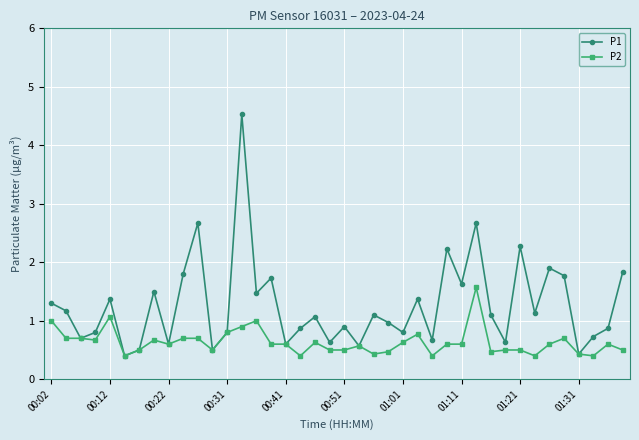

Which series has the largest range (max minus min)?

P1